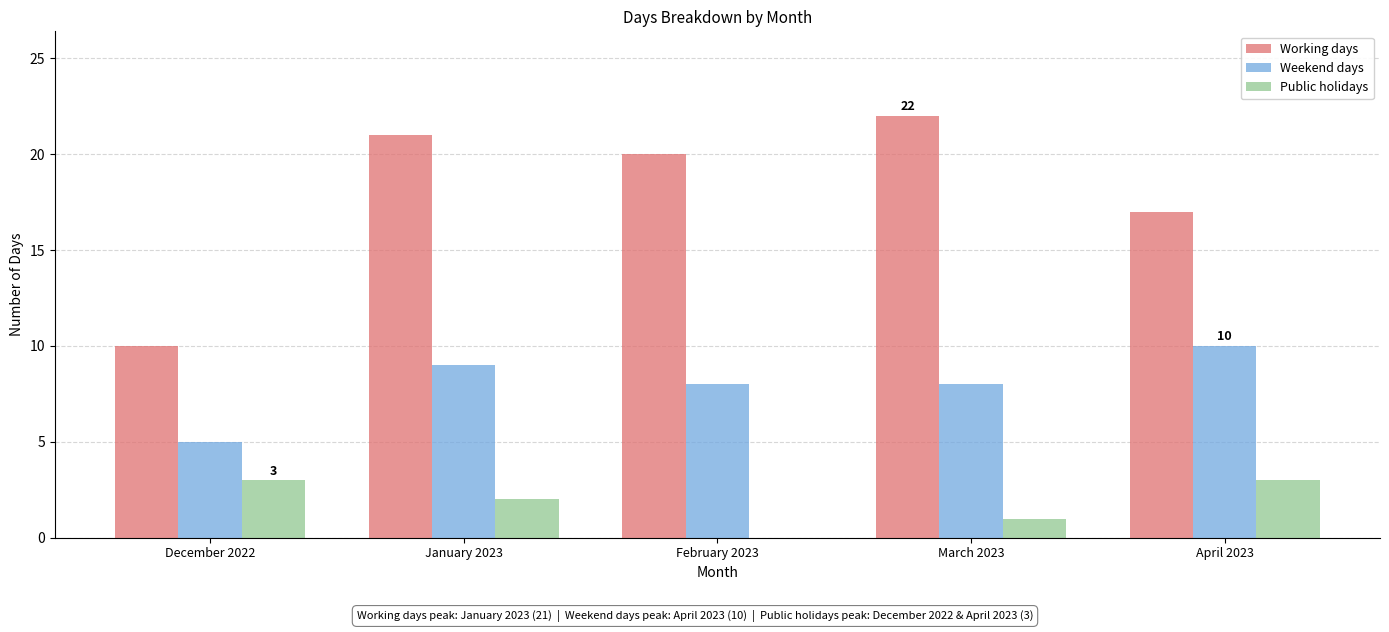

Which category has the highest value across all series?

March 2023